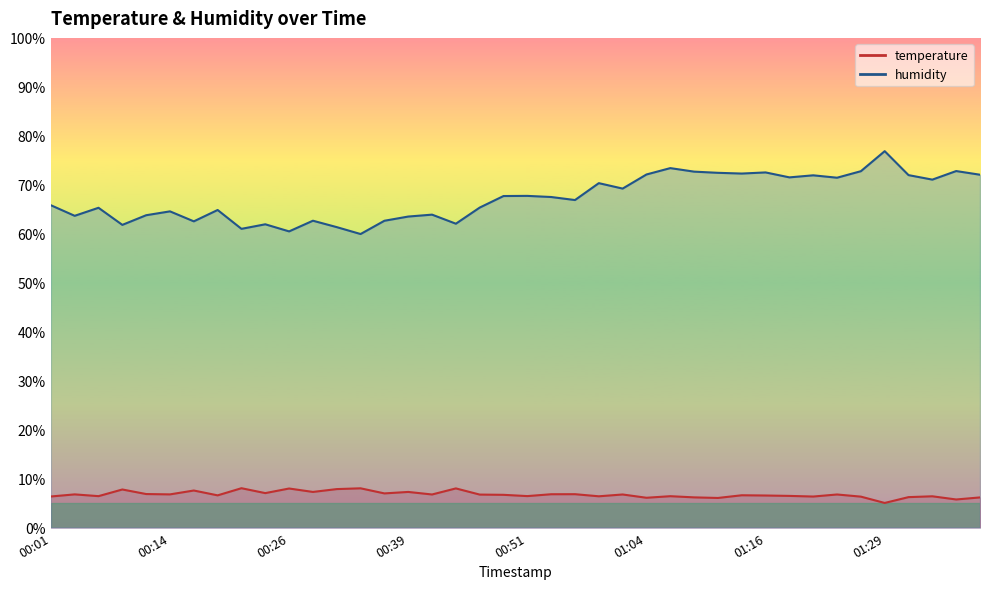

Reading left to right, list all the values displayed in this chart.

temperature: 00:01=6.4	00:04=6.8	00:06=6.4	00:09=7.8	00:11=6.9	00:14=6.8	00:16=7.6	00:19=6.6	00:21=8.1	00:24=7.0	00:26=8.0	00:29=7.3	00:31=7.9	00:34=8.0	00:36=7.0	00:39=7.3	00:41=6.8	00:44=8.0	00:46=6.8	00:49=6.7	00:51=6.4	00:54=6.8	00:56=6.8	00:59=6.4	01:01=6.8	01:04=6.1	01:06=6.4	01:09=6.2	01:11=6.1	01:14=6.6	01:16=6.6	01:19=6.5	01:21=6.3	01:24=6.8	01:26=6.3	01:29=5.0	01:31=6.2	01:34=6.4	01:36=5.8	01:39=6.2
humidity: 00:01=65.8	00:04=63.7	00:06=65.3	00:09=61.8	00:11=63.8	00:14=64.6	00:16=62.5	00:19=64.9	00:21=61.0	00:24=61.9	00:26=60.5	00:29=62.7	00:31=61.4	00:34=60.0	00:36=62.7	00:39=63.5	00:41=63.9	00:44=62.1	00:46=65.3	00:49=67.7	00:51=67.7	00:54=67.5	00:56=66.9	00:59=70.3	01:01=69.2	01:04=72.1	01:06=73.4	01:09=72.7	01:11=72.5	01:14=72.3	01:16=72.5	01:19=71.5	01:21=71.9	01:24=71.5	01:26=72.8	01:29=76.9	01:31=72.0	01:34=71.1	01:36=72.8	01:39=72.1